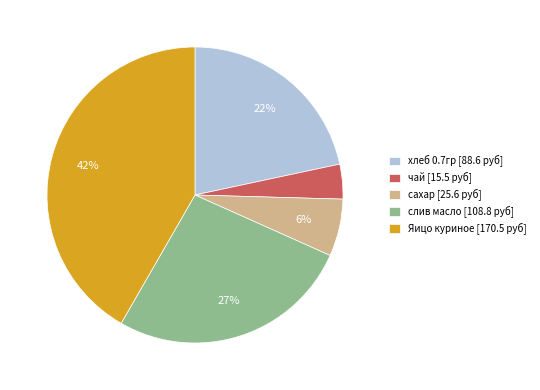

What percentage is the сахар slice, to the nearest percent?

6%